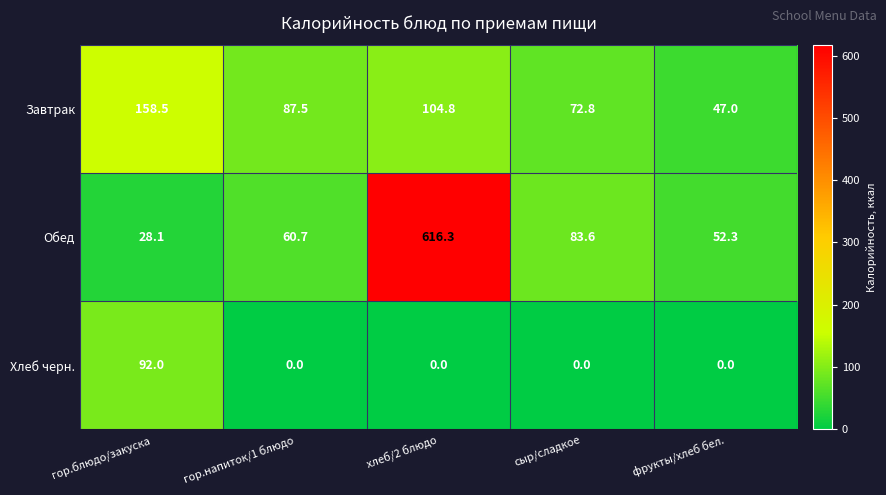

Which series has the largest total across all categories?

Обед